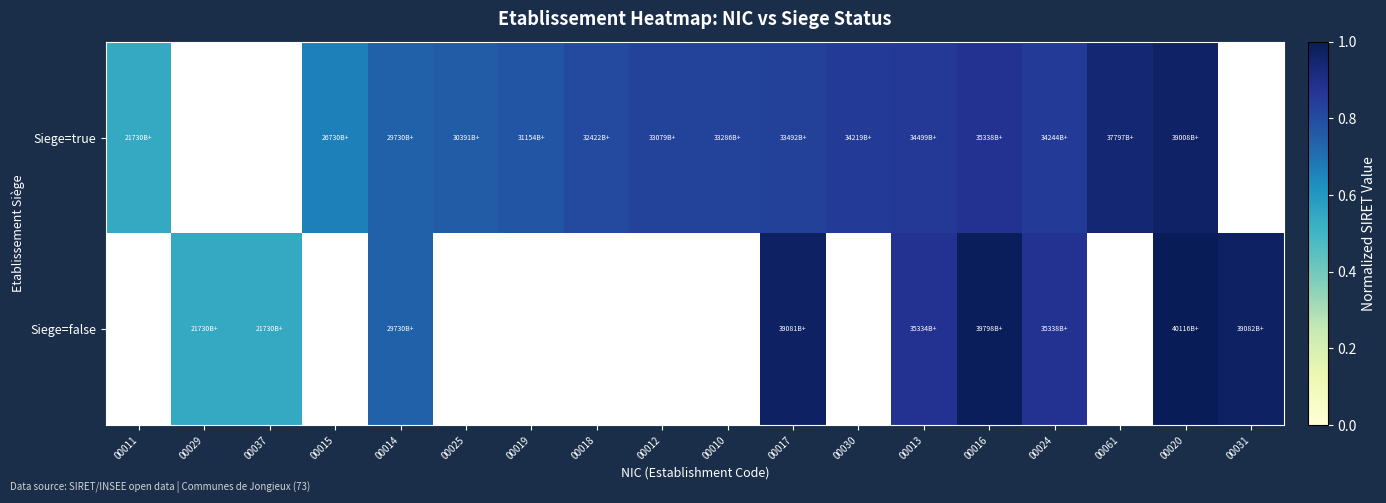

At which category is the sum across all series the highest?

00020